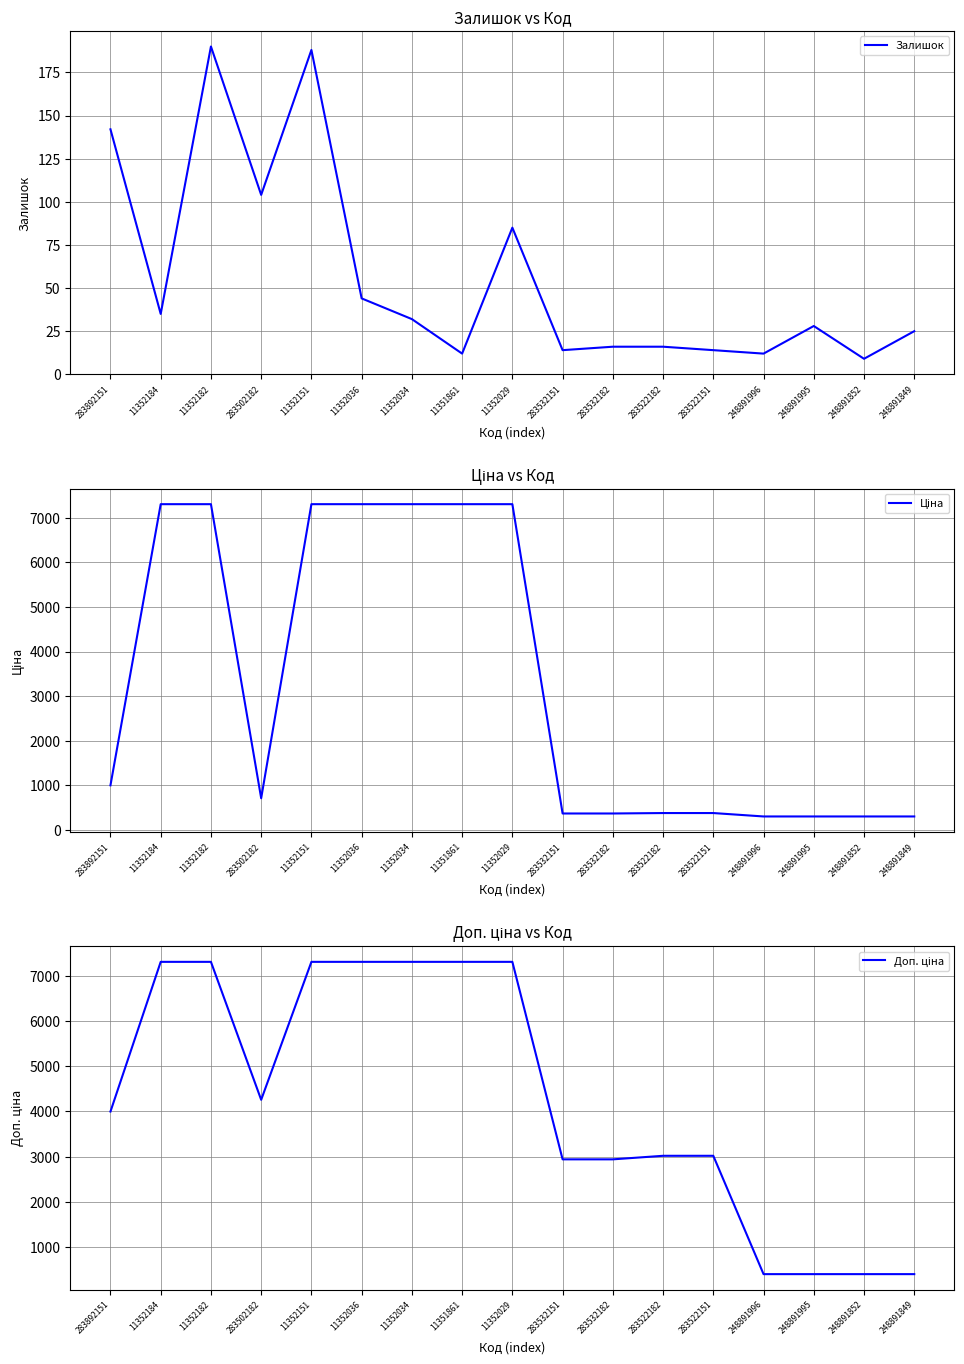

Which has a higher value, 248891995 or 248891849?

248891995